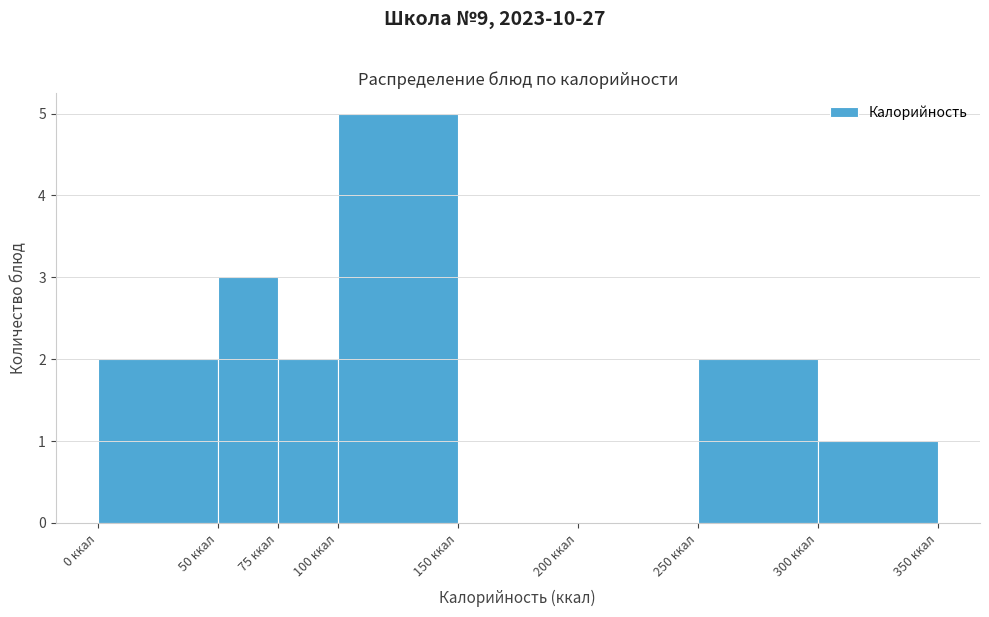

Reading left to right, transcribe this chart: for each bar, give the range it covers on the x-axis and its height. The values are not printed on the chart, so give them approximately, as read against the axis.

0 to 50: 2
50 to 75: 3
75 to 100: 2
100 to 150: 5
150 to 200: 0
200 to 250: 0
250 to 300: 2
300 to 350: 1